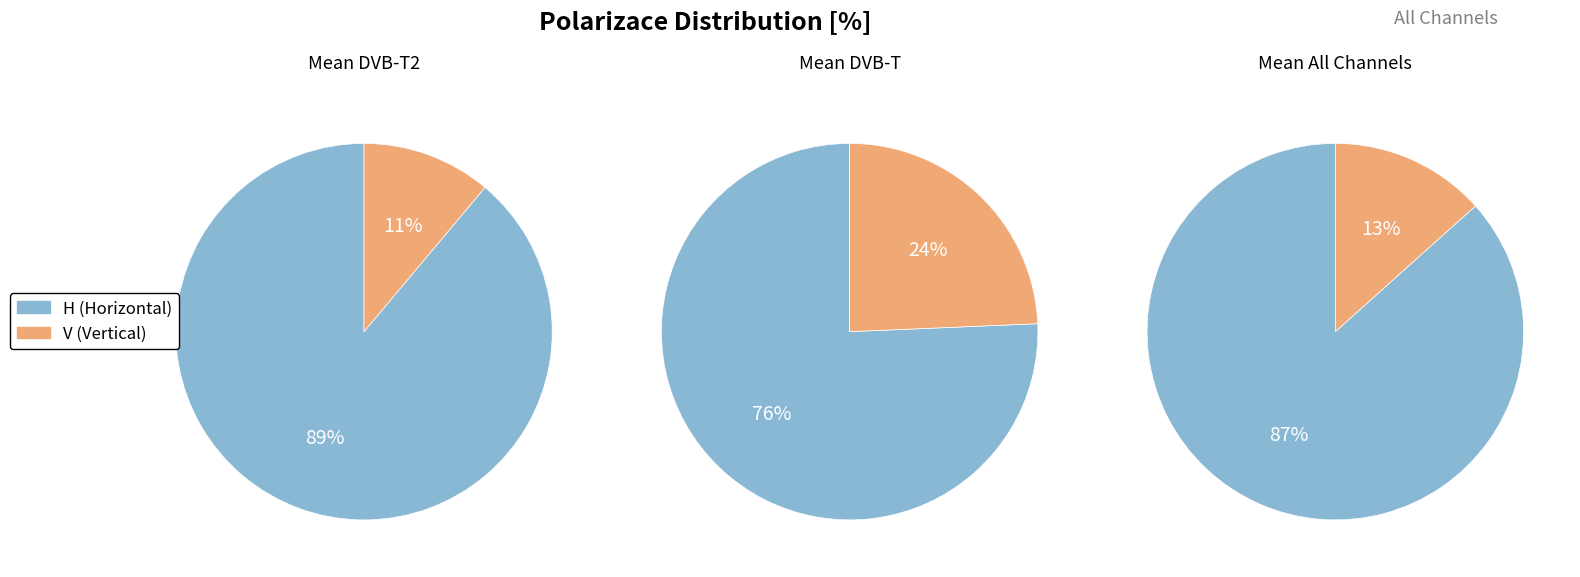

To the nearest percent, what is the average slice percentage?

50%